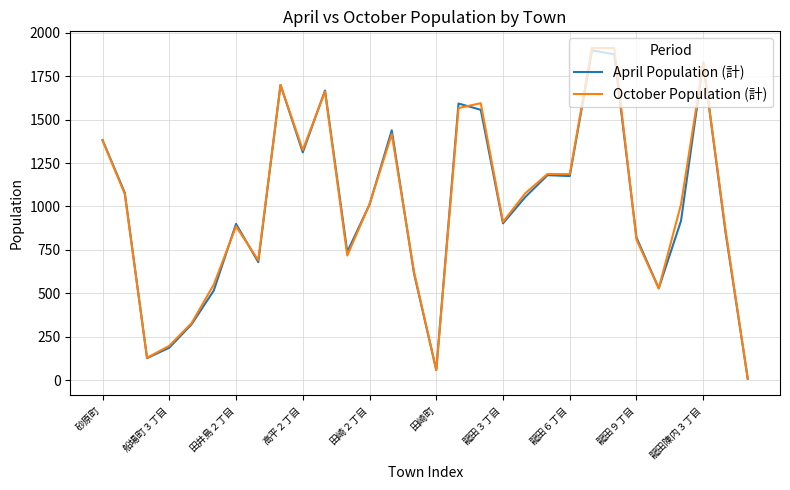

True or false: October Population (計) has more than 0 interior local peaks.

True